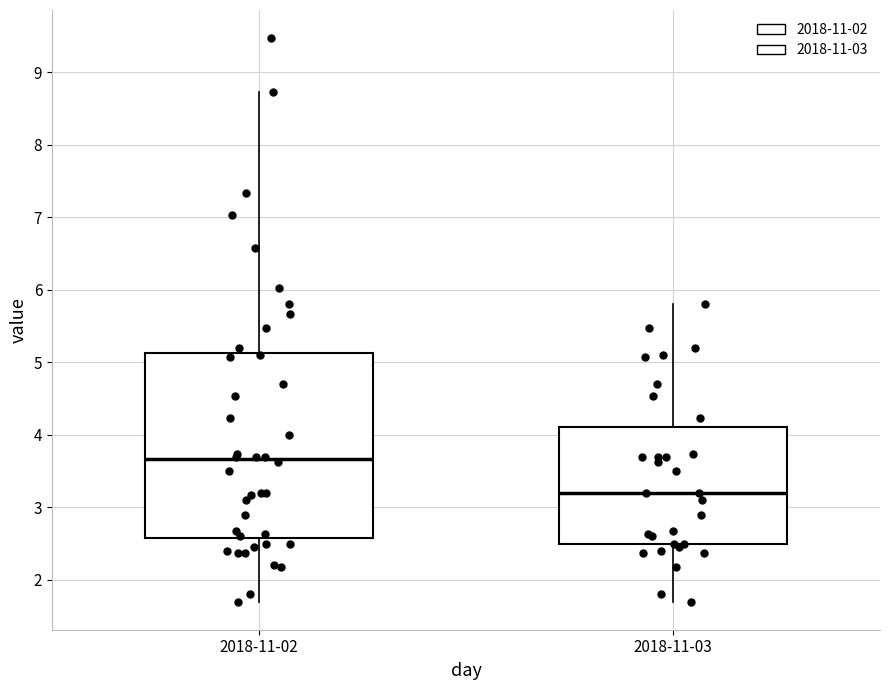

Which box is the tallest, from its lower edge to its upper edge?

2018-11-02